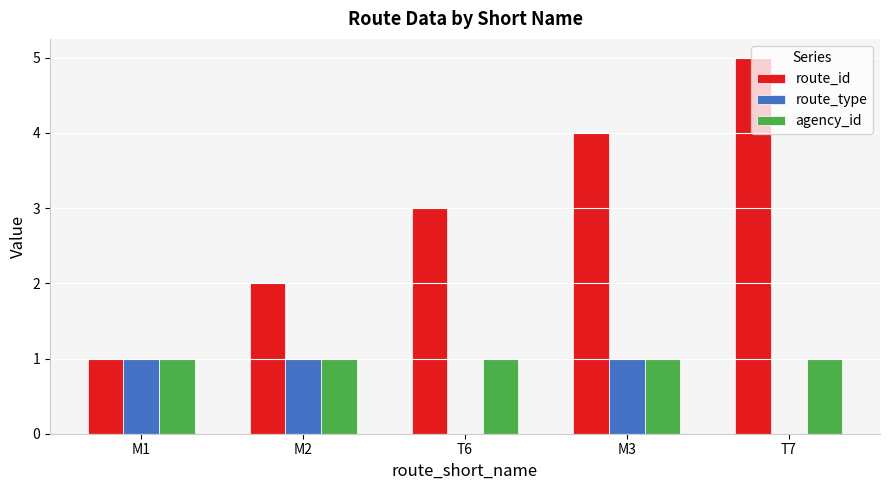

What is the maximum value shown in the chart?

5